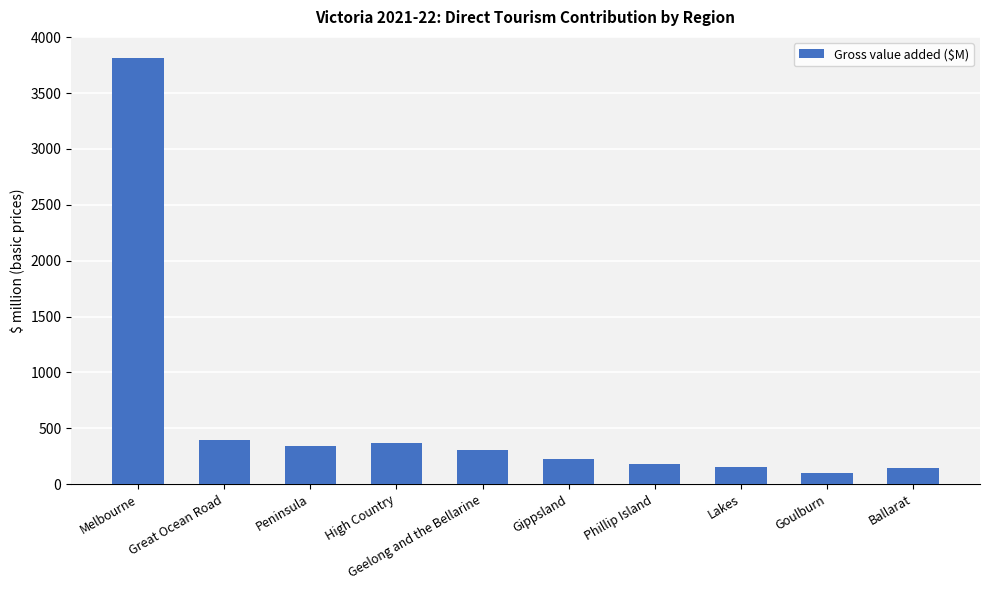

What is the difference between the maximum and minimum values?

3709.4